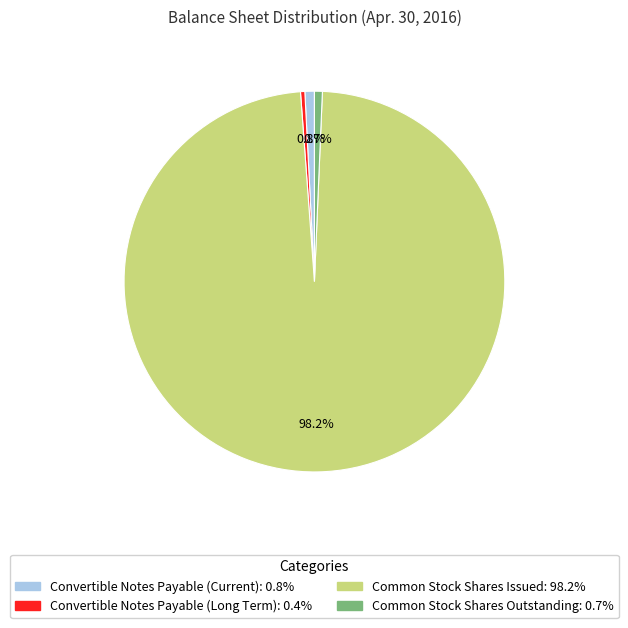

Is the sum of Common Stock Shares Outstanding and Convertible Notes Payable (Current) greater than half?

No